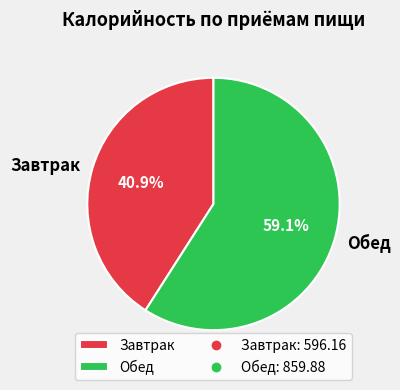

Which category has the smallest portion of the pie?

Завтрак